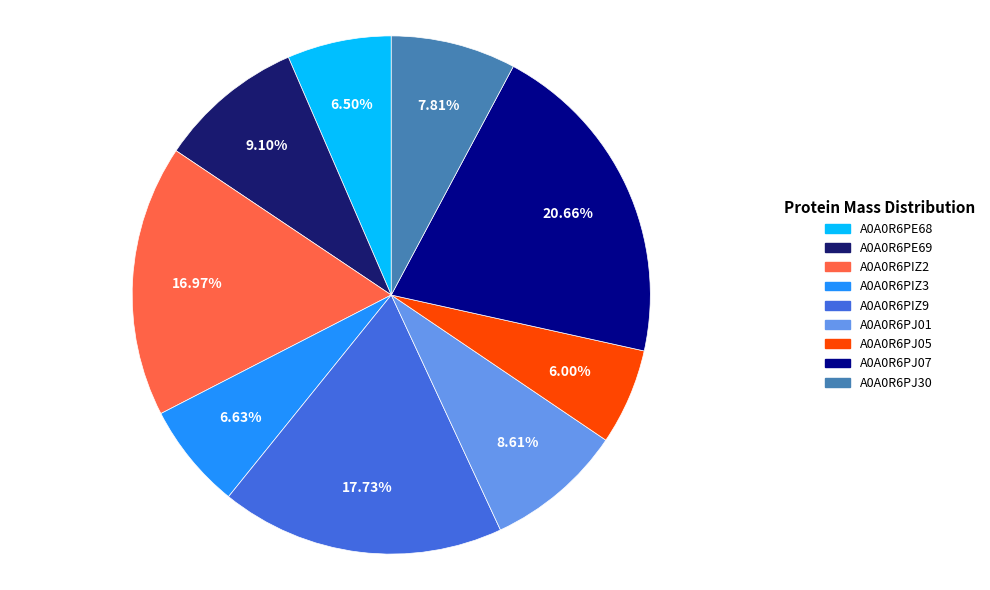

Does A0A0R6PIZ3 account for over 50% of the chart?

No